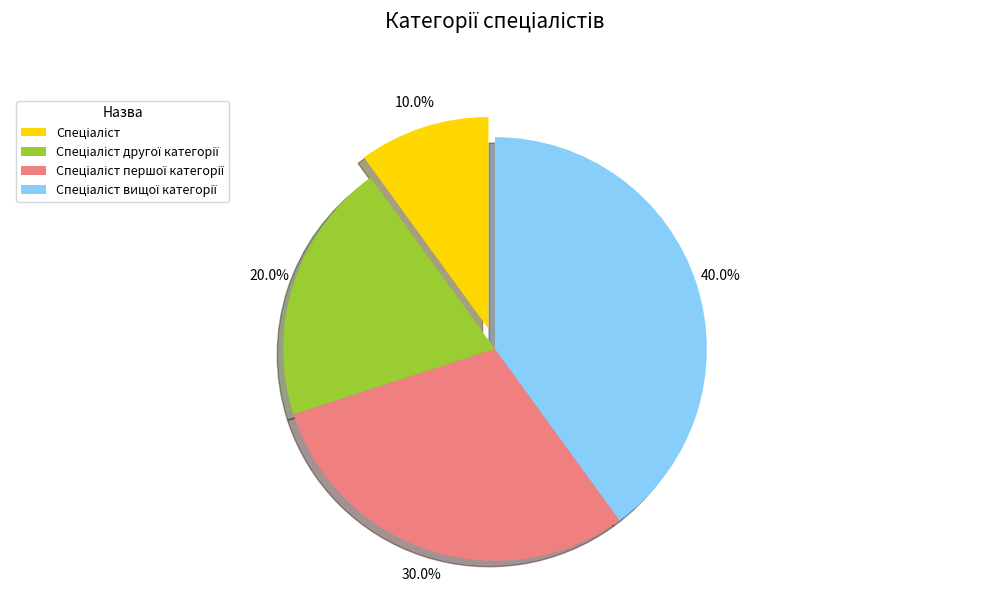

How many slices are in this pie chart?

4